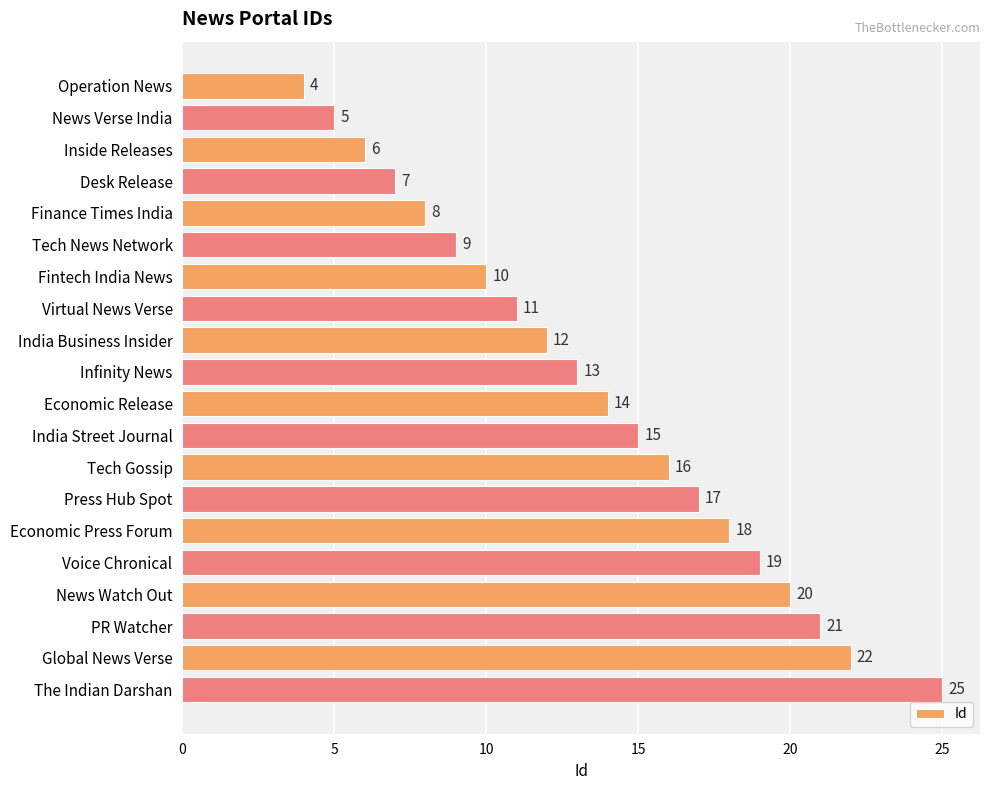

What is the change in value from Tech News Network to India Business Insider?

+3